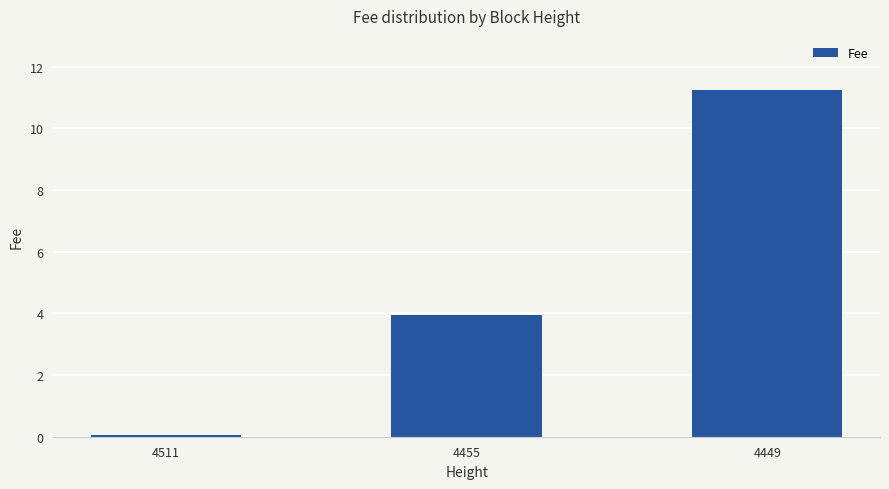

What is the approximate value at 4511?

0.1